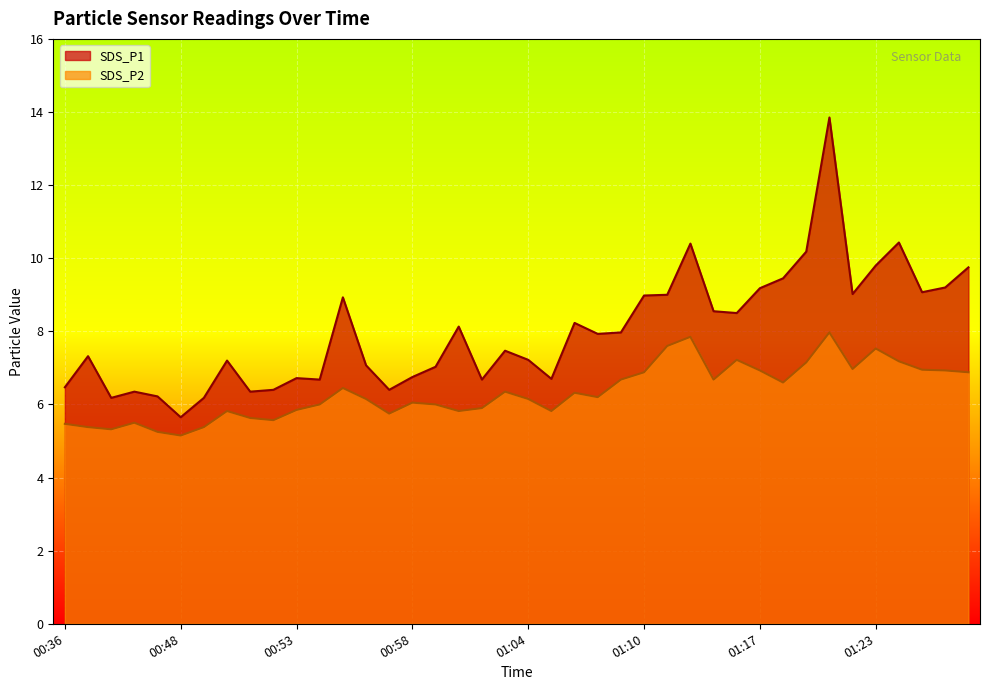

How many lines are shown in the chart?

2